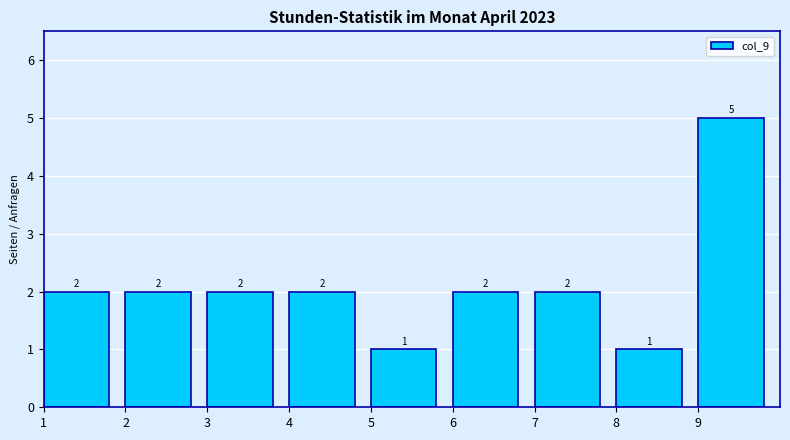

What is the height of the bar covering 7 to 8 on the x-axis?

2